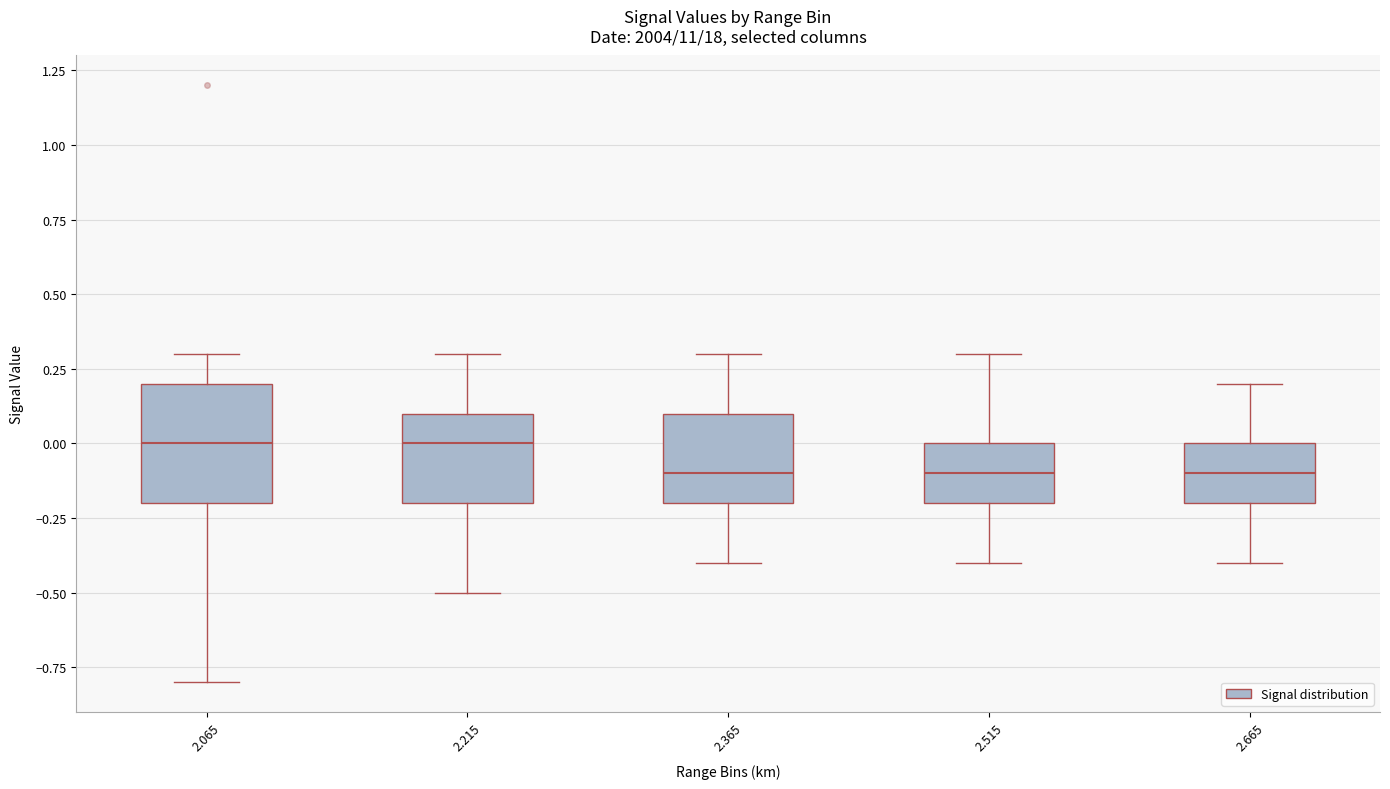

Reading left to right, transcribe this box plot: for each box, give where its median line is, the range the box spans, and where its two whiskers end, as read against the y-axis. The values are not printed on the chart, so give them approximately, as read against the axis.

2.065: median 0.0, box -0.2 to 0.2, whiskers -0.8 to 0.3
2.215: median 0.0, box -0.2 to 0.1, whiskers -0.5 to 0.3
2.365: median -0.1, box -0.2 to 0.1, whiskers -0.4 to 0.3
2.515: median -0.1, box -0.2 to 0.0, whiskers -0.4 to 0.3
2.665: median -0.1, box -0.2 to 0.0, whiskers -0.4 to 0.2